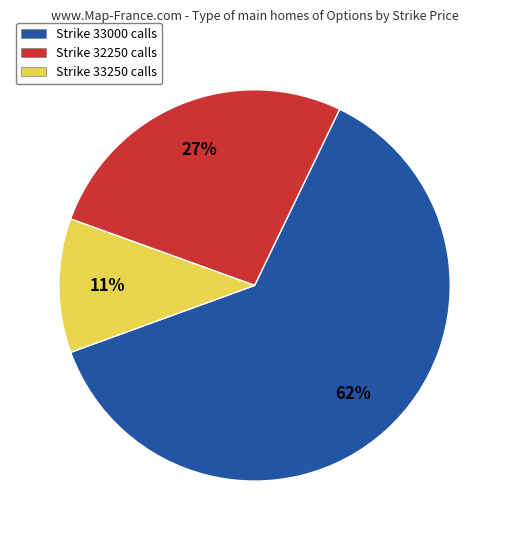

Count the number of slices in the pie.

3